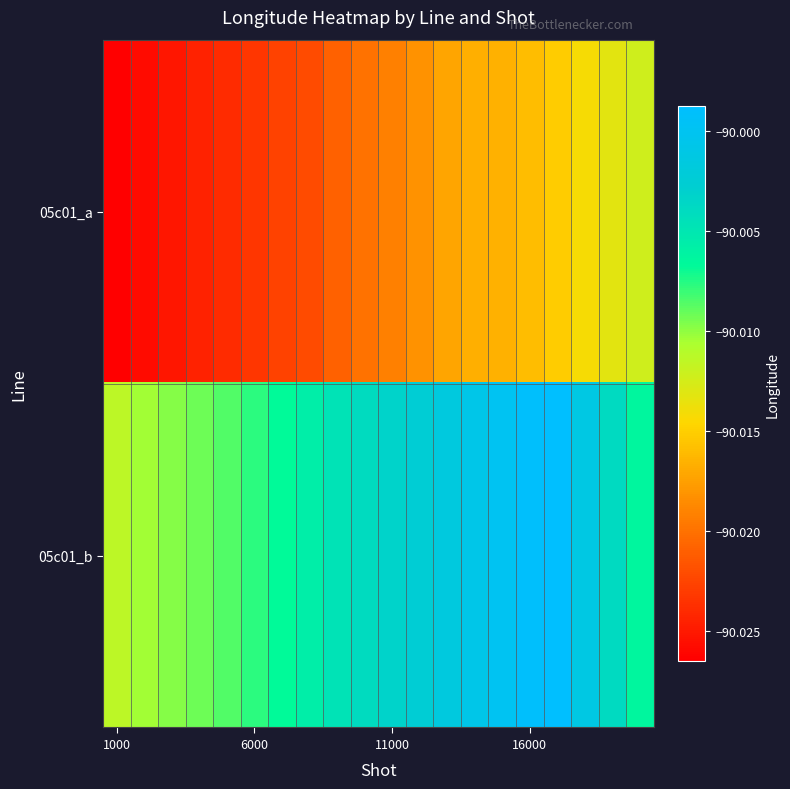

Reading left to right, list all the values displayed in this chart.

05c01_a: -90.0	-90.0	-90.0	-90.0	-90.0	-90.0	-90.0	-90.0	-90.0	-90.0	-90.0	-90.0	-90.0	-90.0	-90.0	-90.0	-90.0	-90.0	-90.0	-90.0
05c01_b: -90.0	-90.0	-90.0	-90.0	-90.0	-90.0	-90.0	-90.0	-90.0	-90.0	-90.0	-90.0	-90.0	-90.0	-90.0	-90.0	-90.0	-90.0	-90.0	-90.0